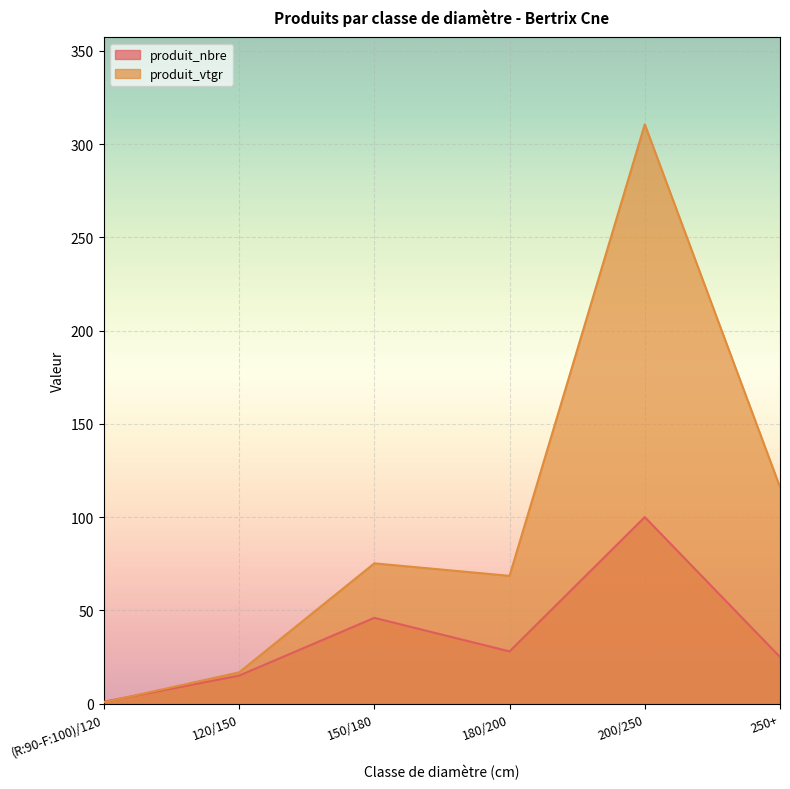

List the series in order of their overall mean, highest first.

produit_vtgr, produit_nbre